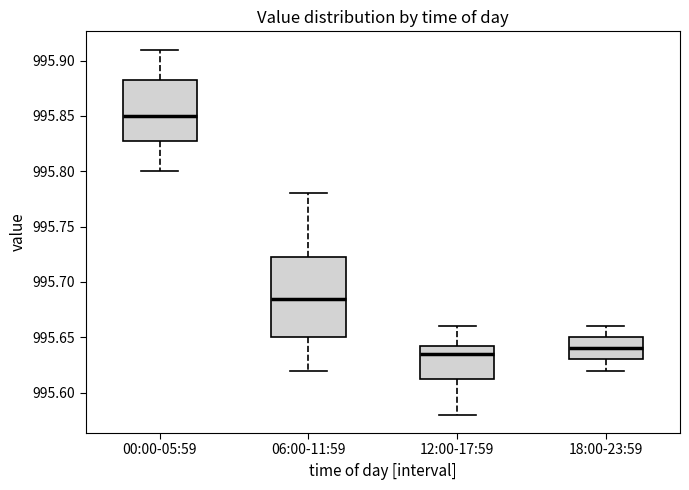

Where does the median line of the box for 12:00-17:59 sit on the y-axis? The values are not printed on the chart, so give them approximately, as read against the axis.

995.635